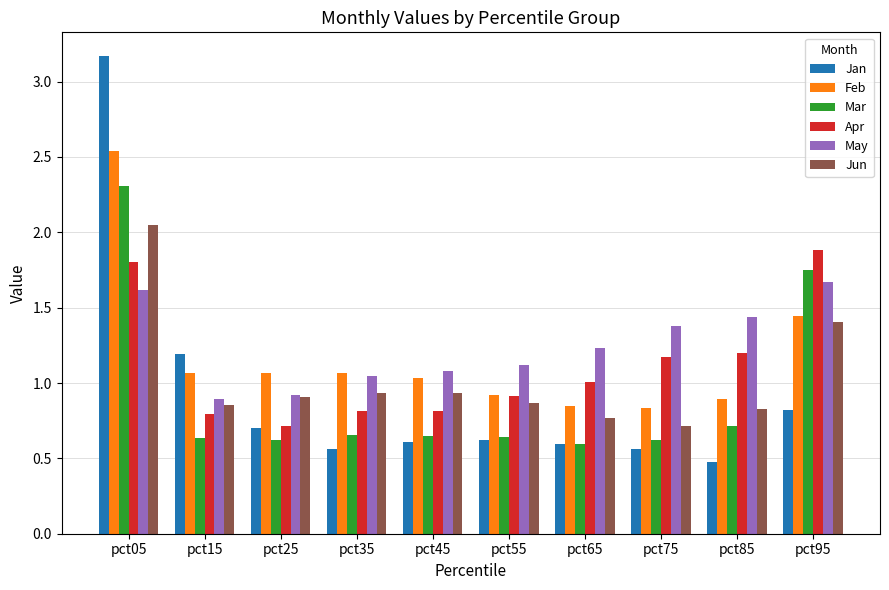

At pct05, list the series in order from smallest to largest.

May, Apr, Jun, Mar, Feb, Jan